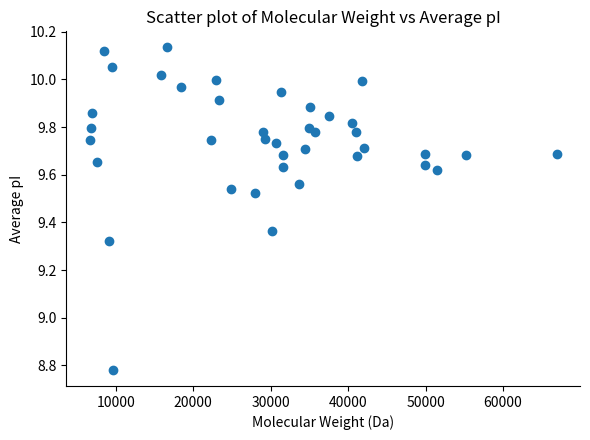

What is the range of Y values (max minus min)?

1.4